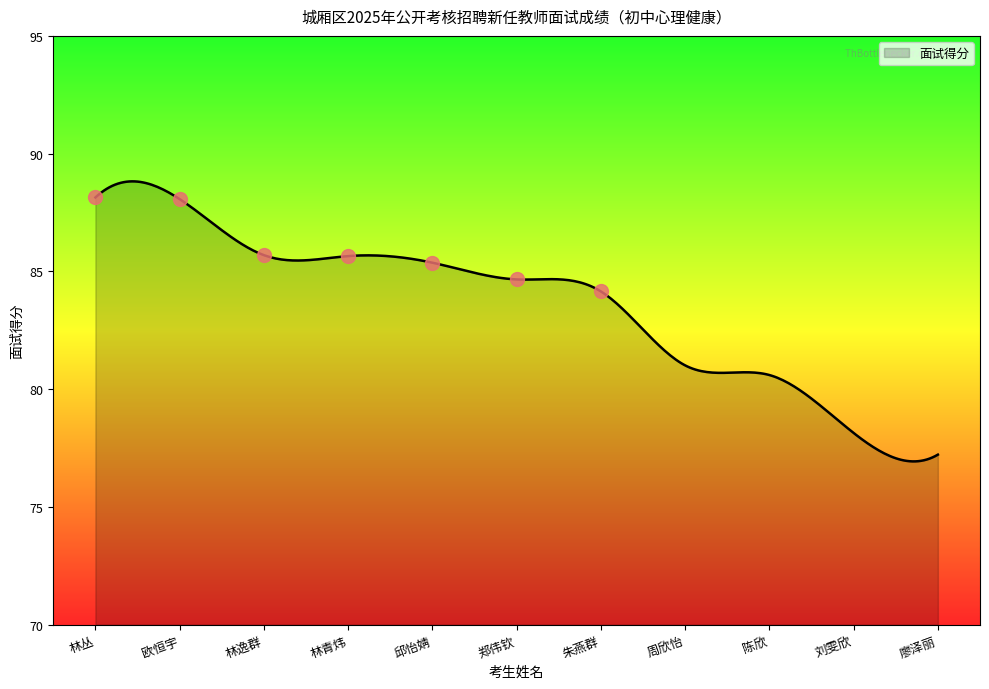

What is the minimum value shown in the chart?

76.9